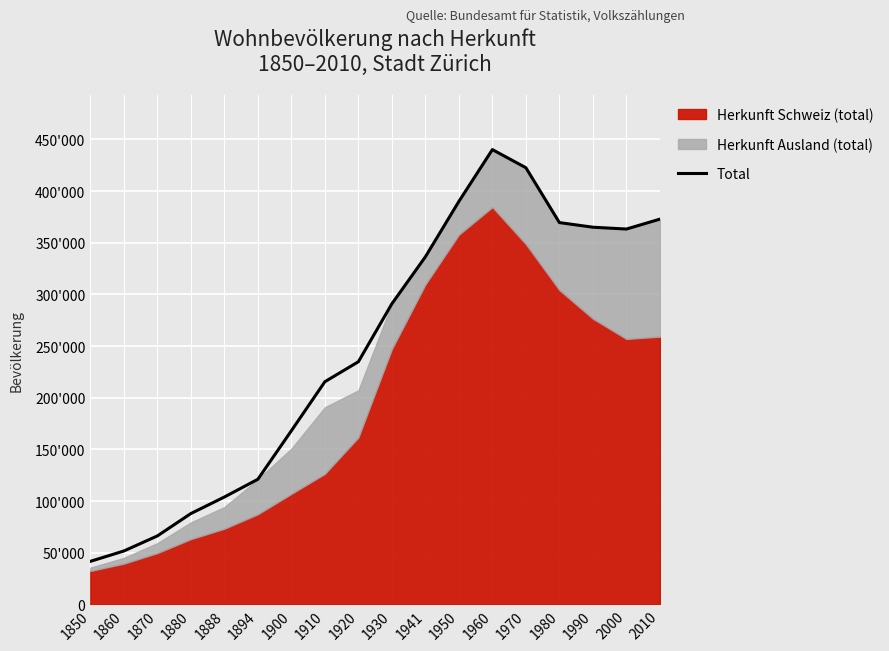

What is the sum of the values at 1894 and 1860?

172673